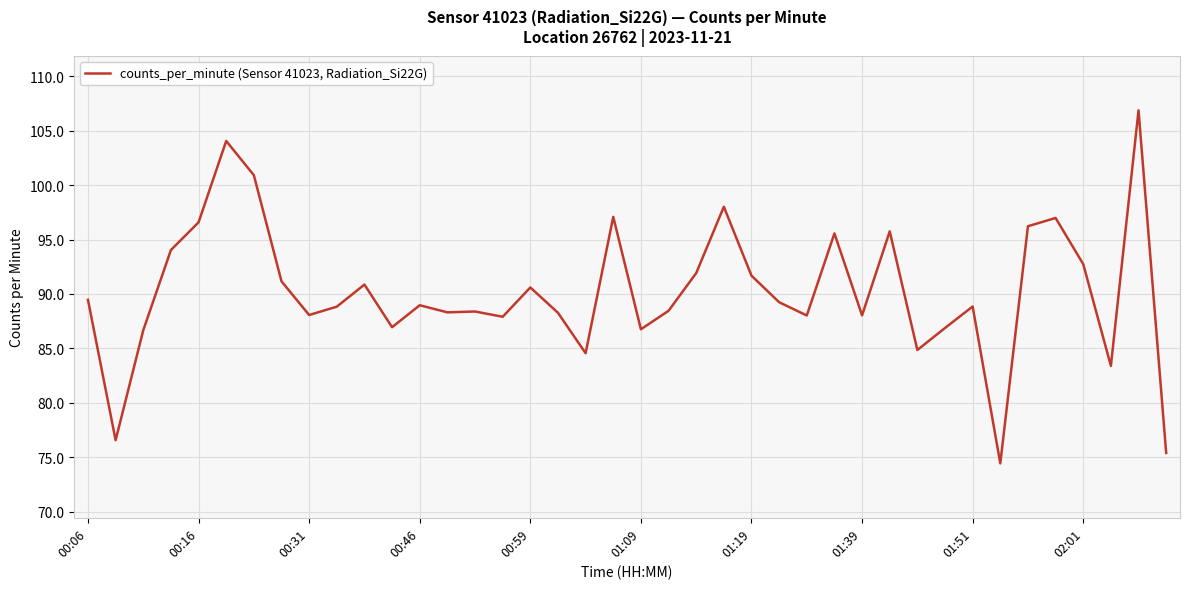

What is the difference between the maximum and minimum values?

32.5